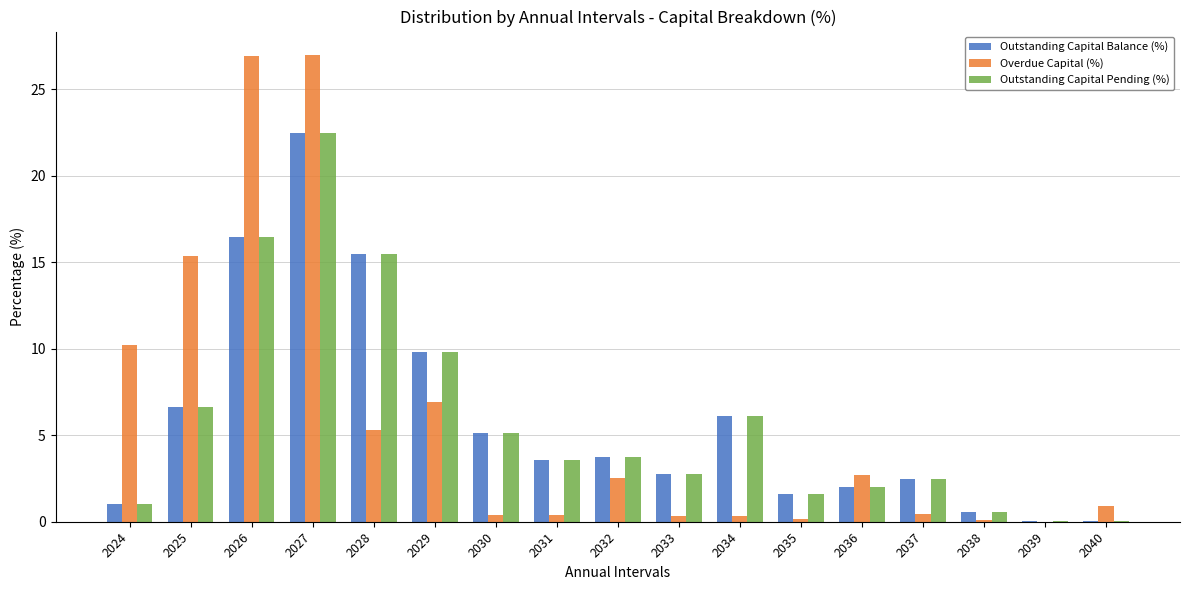

The value of Outstanding Capital Balance (%) at 2029 is 9.8. True or false?

True